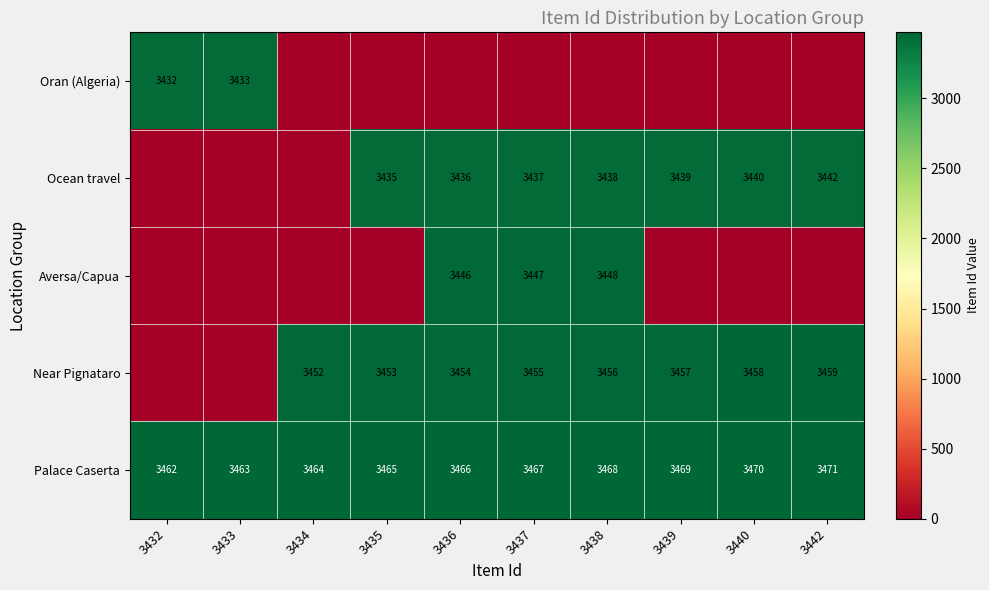

Is it true that Palace Caserta equals 3465 at 3435?

True